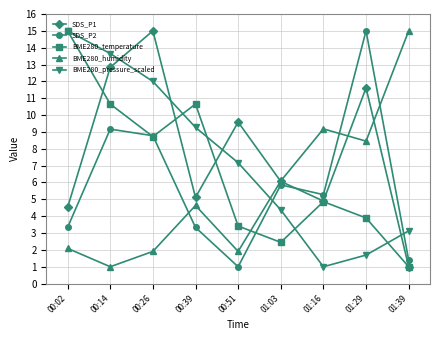

What value does the BME280_humidity series have at 01:29?

8.5